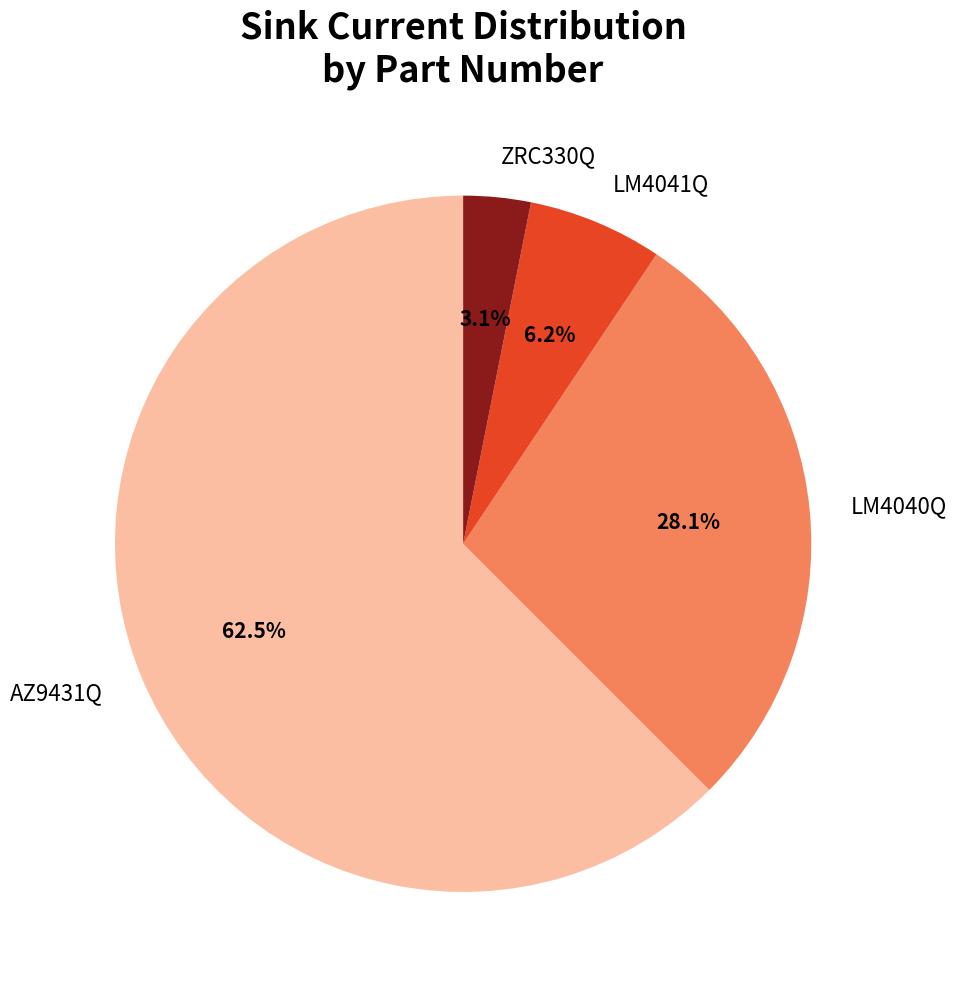

To the nearest percent, what percentage of the pie is ZRC330Q?

3%